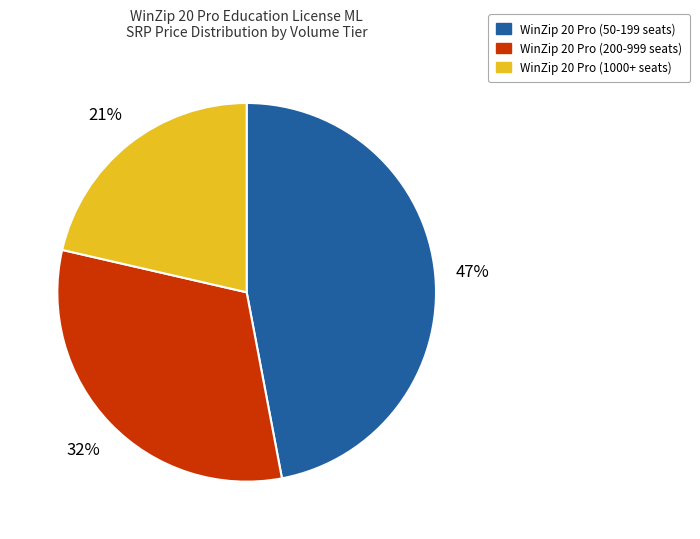

How many slices are in this pie chart?

3